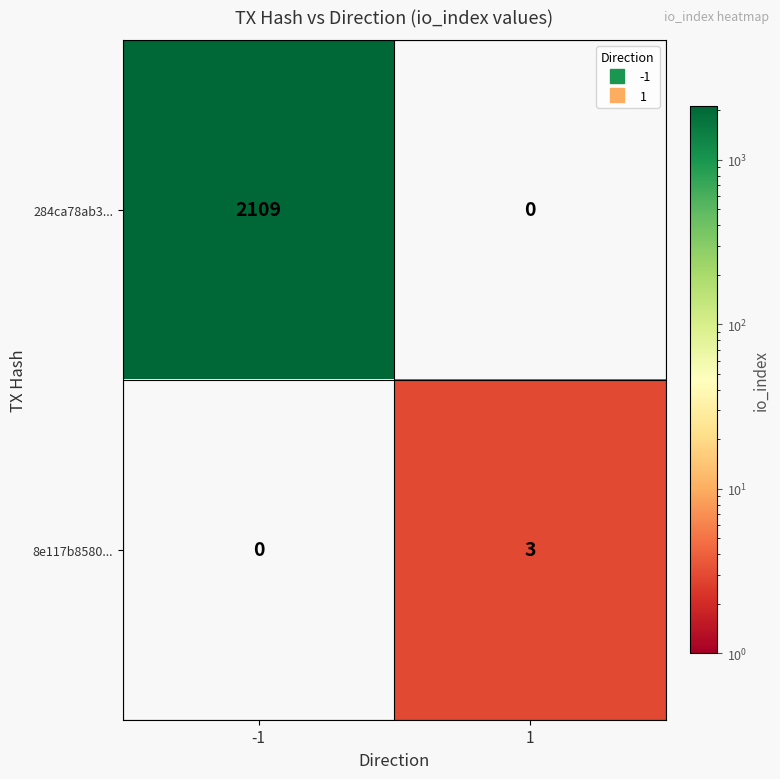

True or false: 8e117b8580... has a value of -2 at -1.

False